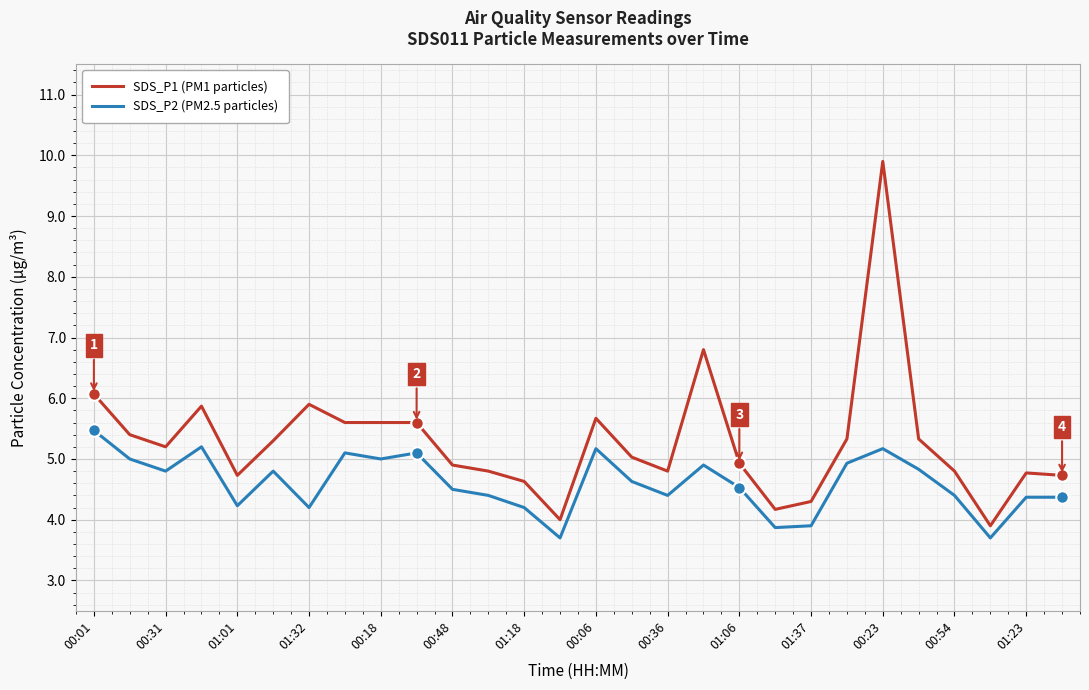

In SDS_P2 (PM2.5 particles), how many points are lower than both neighbors (excluding endpoints)?

8